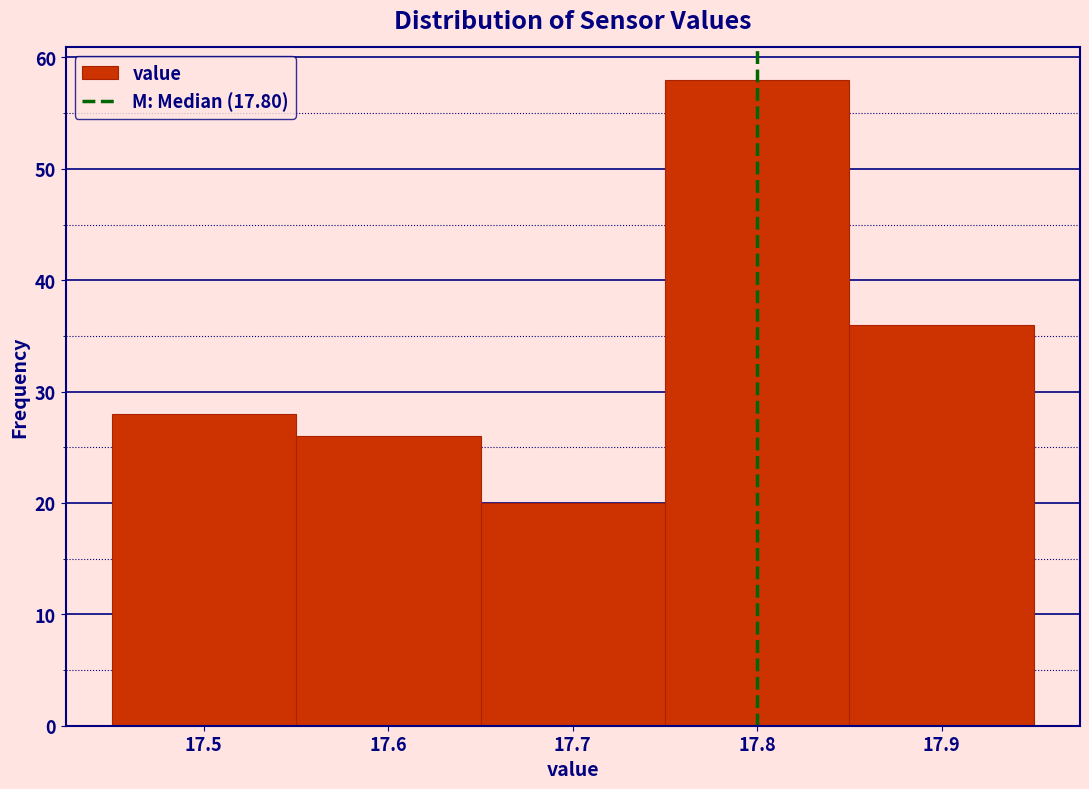

Reading left to right, list every bar in this chart as the range it spans on the x-axis followed by its height. The values are not printed on the chart, so give them approximately, as read against the axis.

17.45 to 17.55: 28
17.55 to 17.65: 26
17.65 to 17.75: 20
17.75 to 17.85: 58
17.85 to 17.95: 36